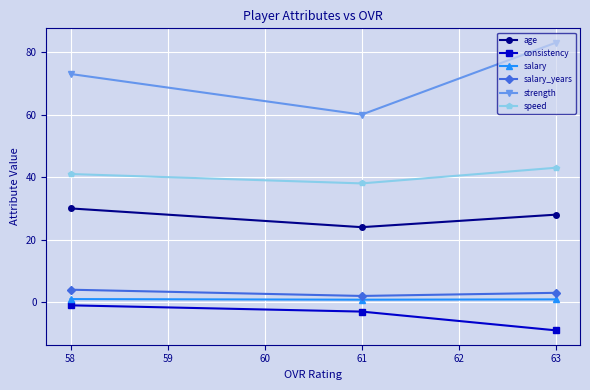

Which category has the highest value across all series?

63